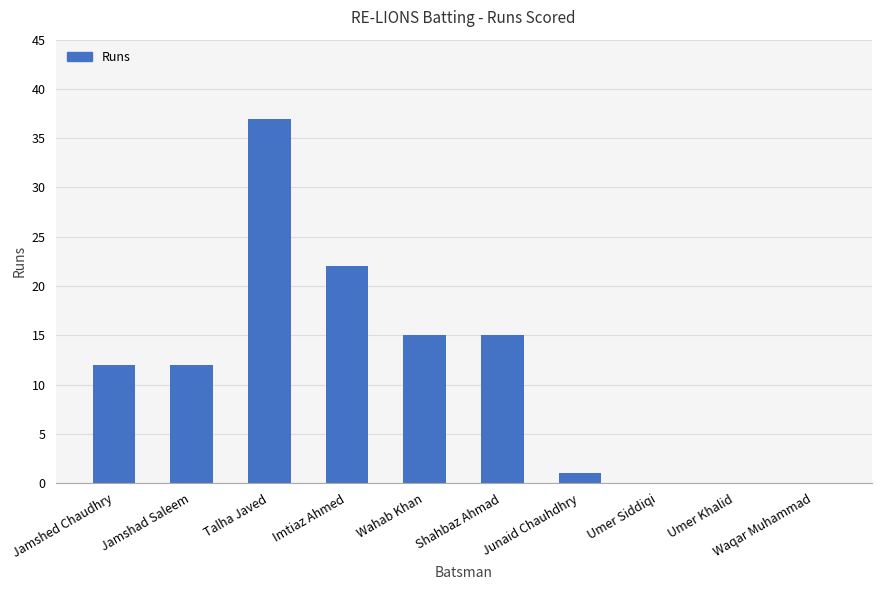

What is the ratio of the value at Jamshad Saleem to the value at Imtiaz Ahmed?

0.5